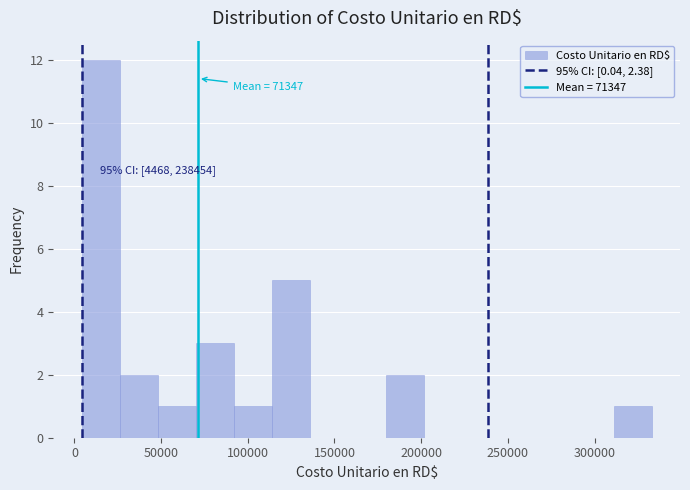

Over which range of the x-axis is the bar tallest?

5000 to 25000